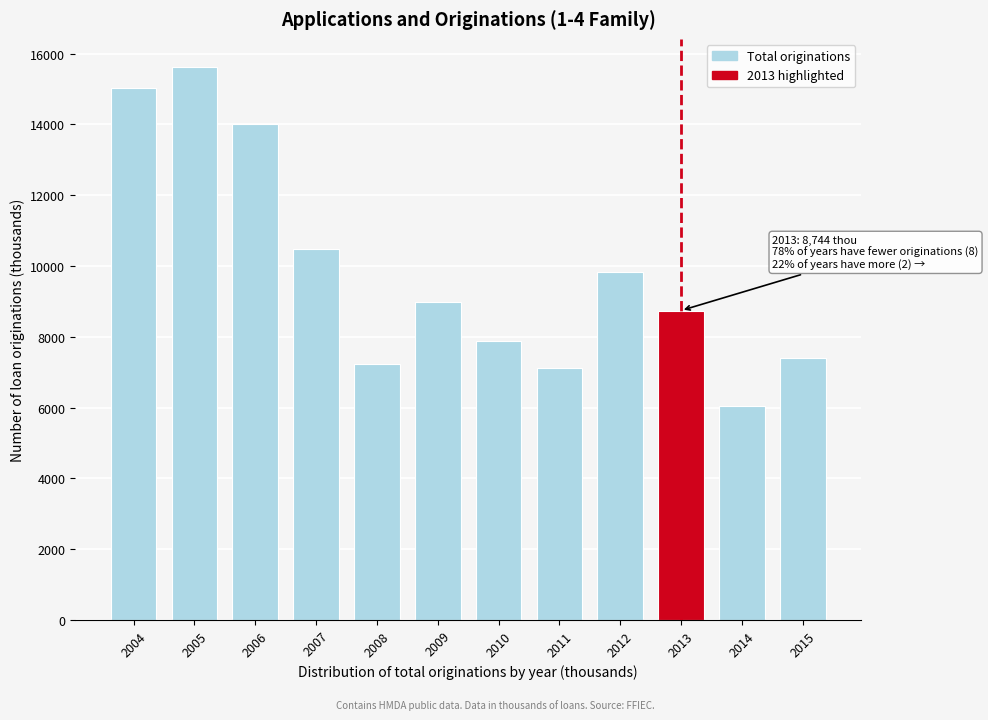

Reading left to right, extract all data points from this chart.

2004=15039.6	2005=15638.3	2006=14011.3	2007=10480.1	2008=7234.2	2009=8974.0	2010=7875.8	2011=7122.5	2012=9828.0	2013=8744.4	2014=6053.8	2015=7404.3